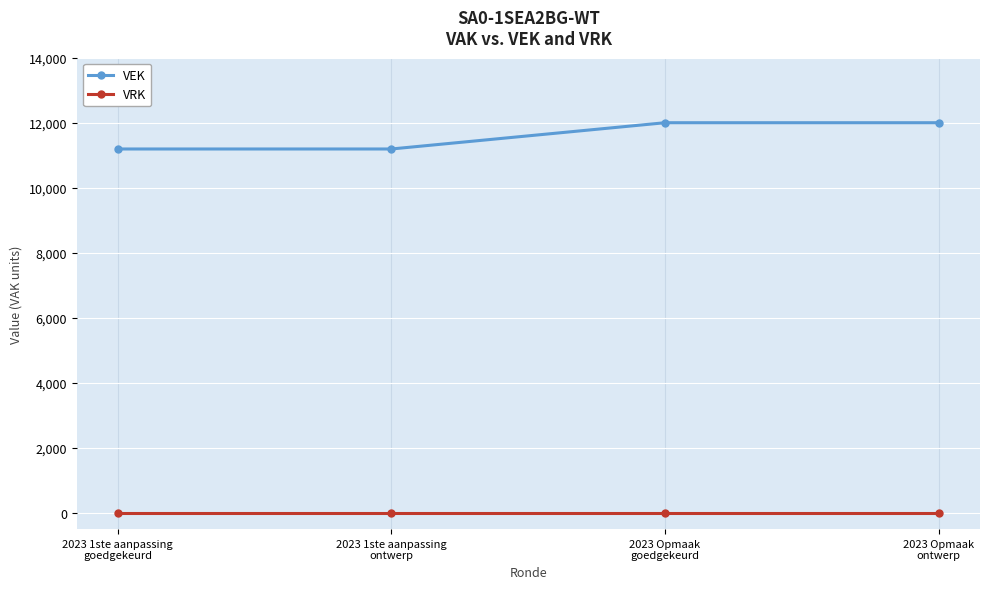

True or false: VRK and VEK cross at least once.

False